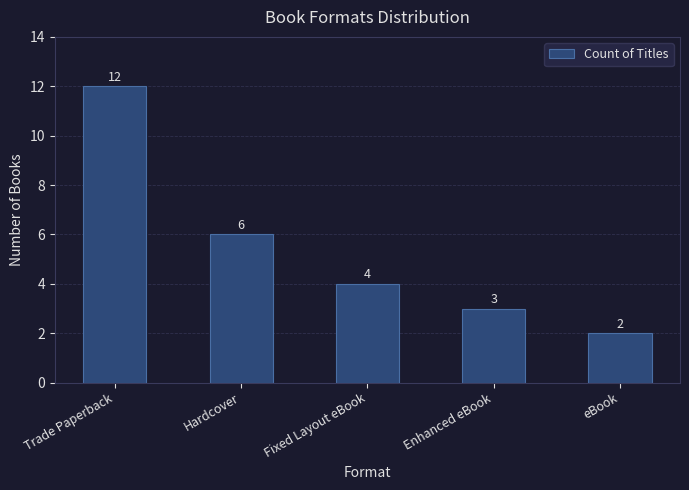

The chart shows a value of 6 at Hardcover. True or false?

True